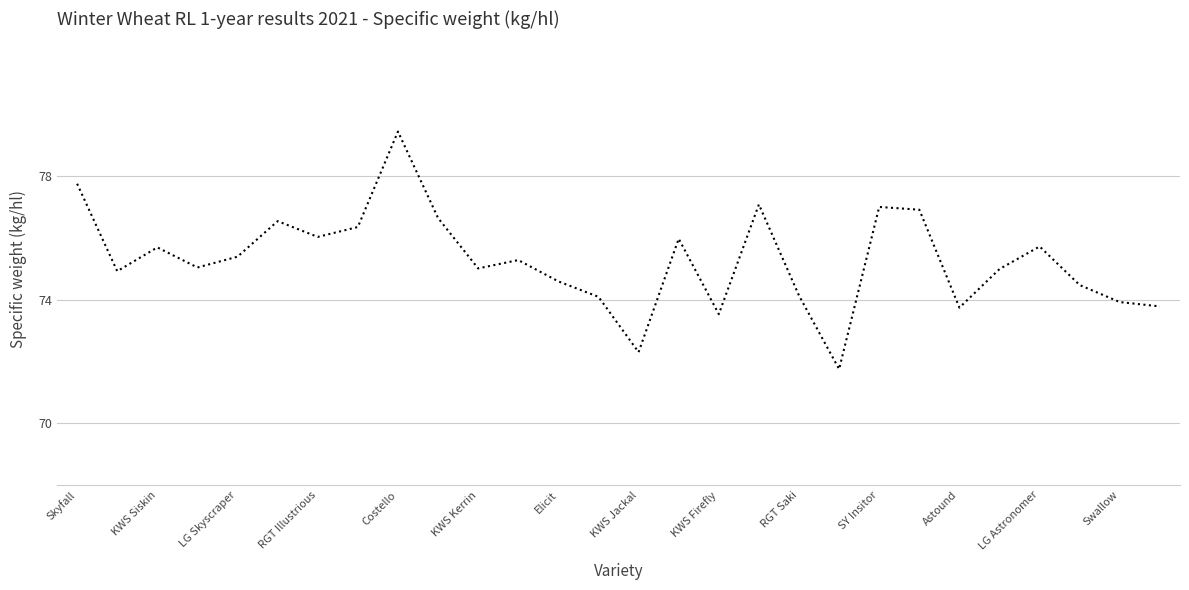

What is the difference between the maximum and minimum values?

7.7